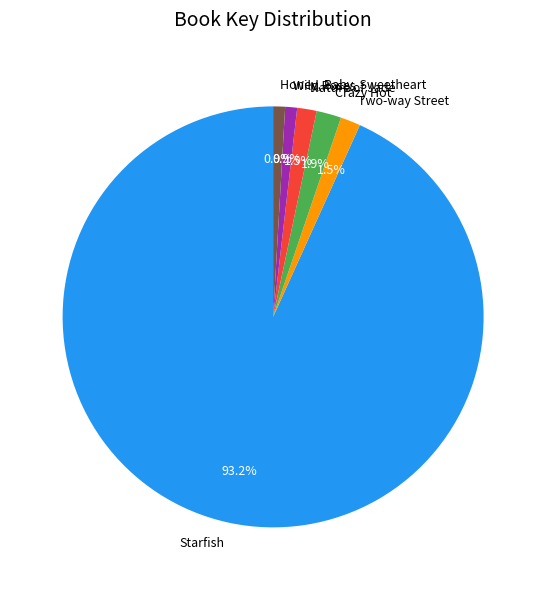

Which category has the biggest portion of the pie?

Starfish